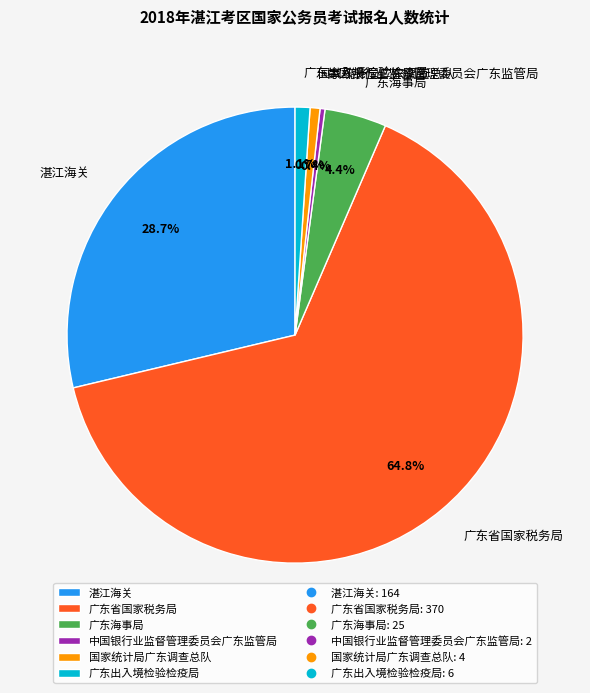

Which slice is the largest?

广东省国家税务局